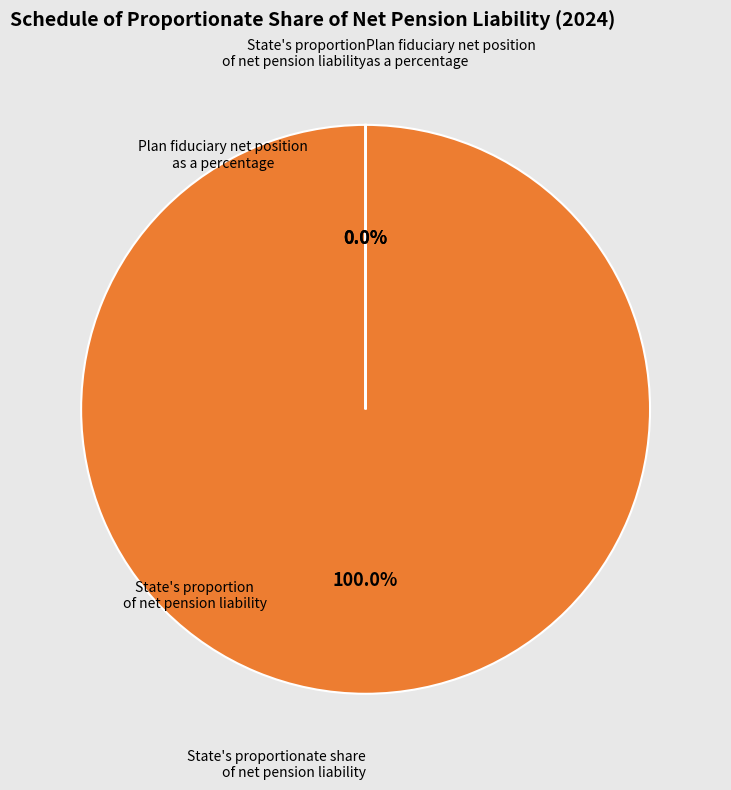

True or false: Plan fiduciary net position as a percentage accounts for 14% of the total.

False